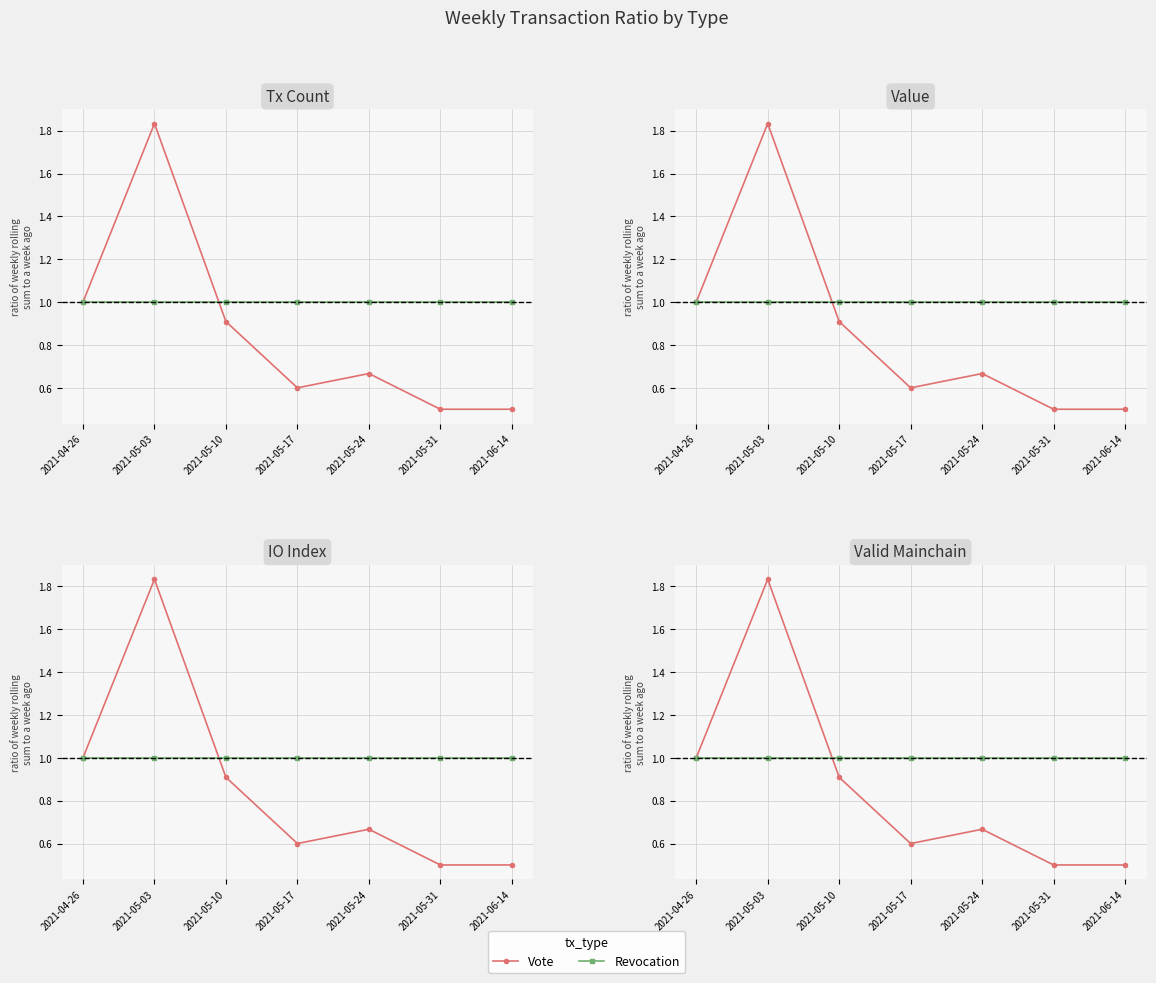

The Revocation series shows 0.6 at 2021-05-17. True or false?

False